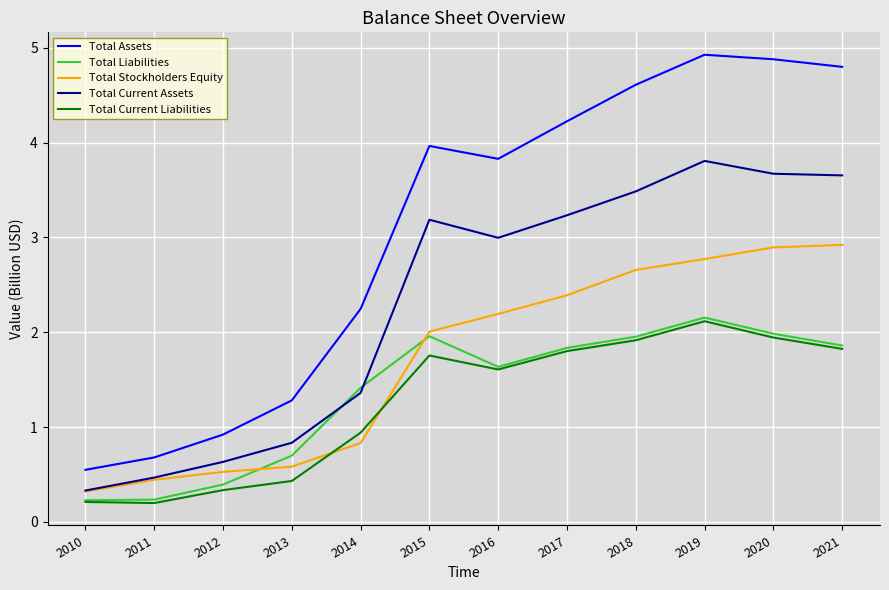

The Total Stockholders Equity series shows 1.4 at 2018. True or false?

False